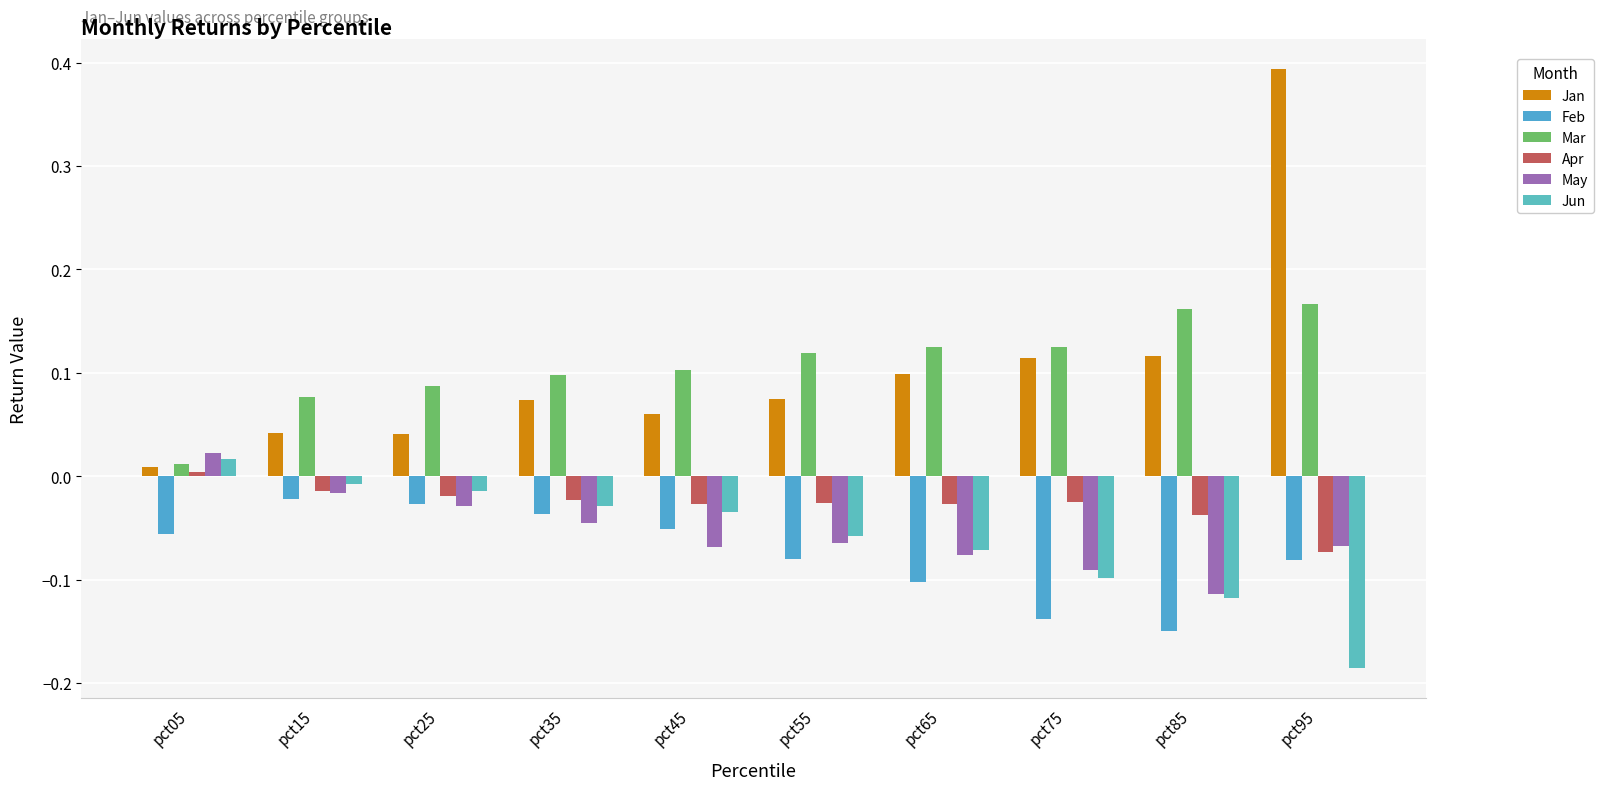

What is the approximate value of May at pct75?

-0.1